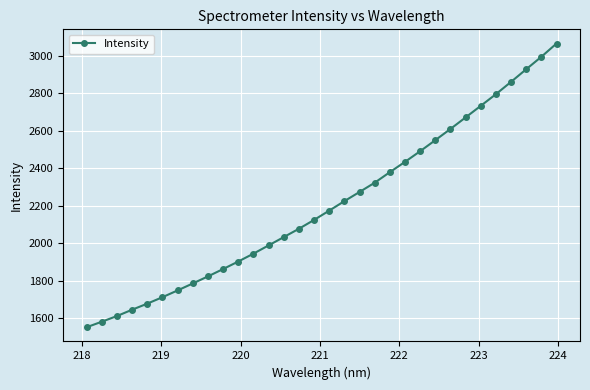

What is the difference between the maximum and minimum values?

1512.3